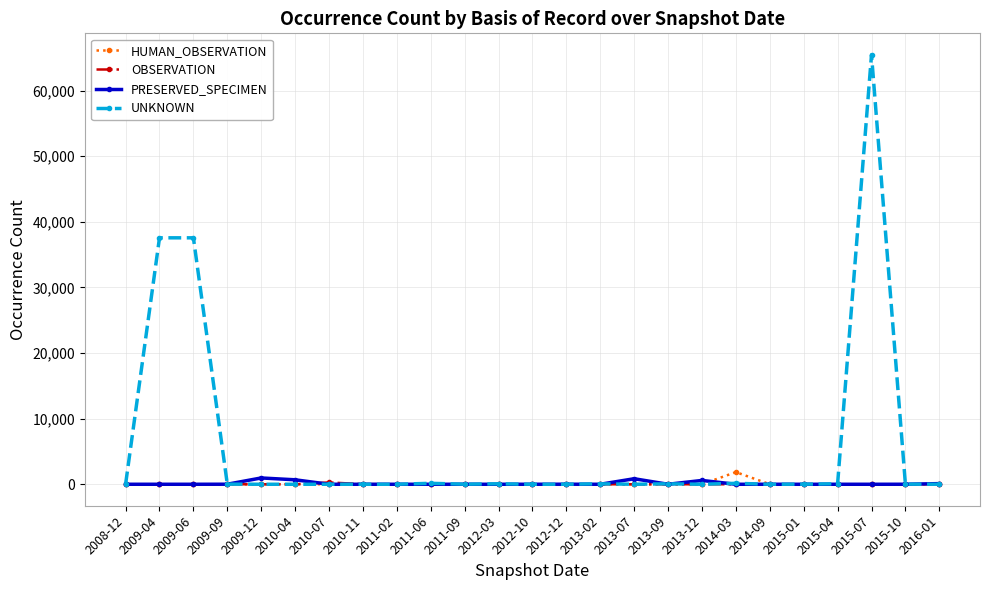

How many distinct data groups are displayed?

4